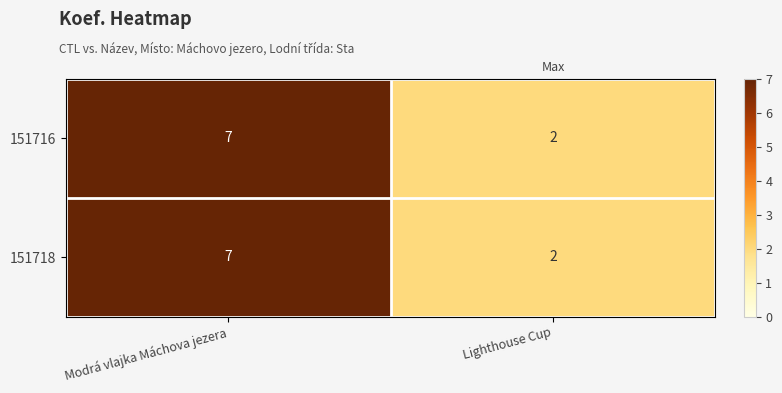

How many data points in 151718 are less than 7?

1